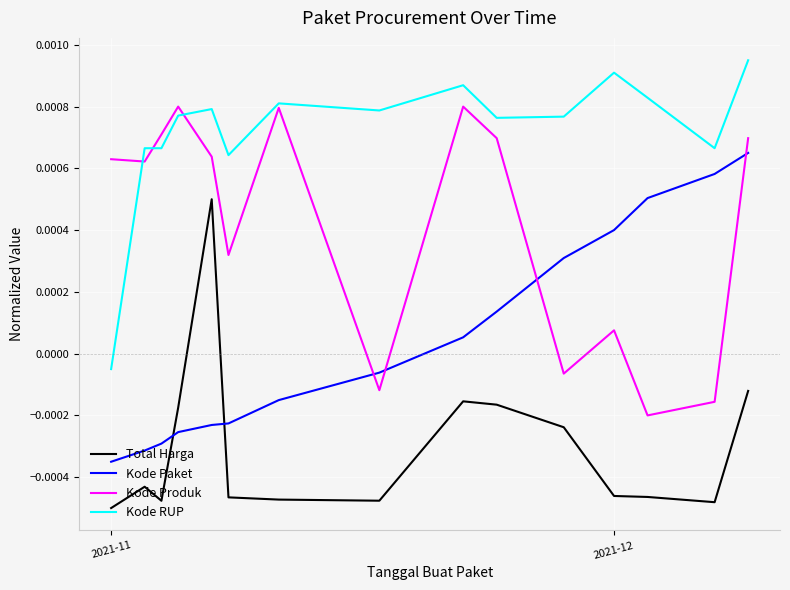

Rank the series by their maximum value, from lowest to highest.

Total Harga, Kode Paket, Kode Produk, Kode RUP